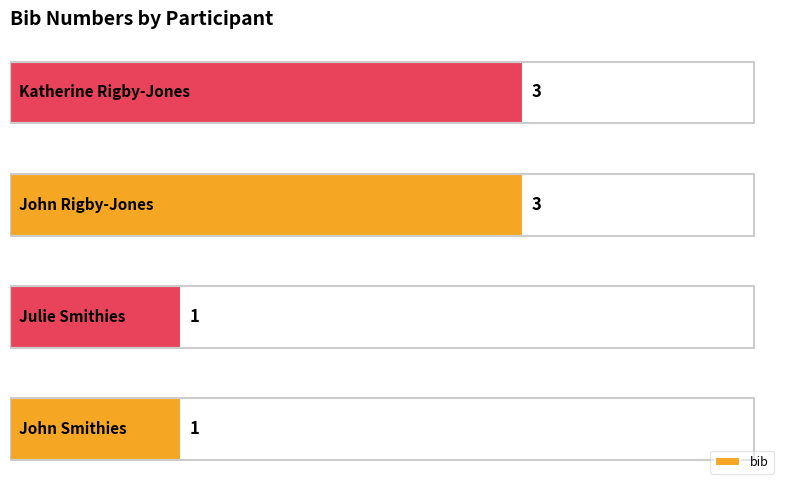

What is the greatest value displayed?

3